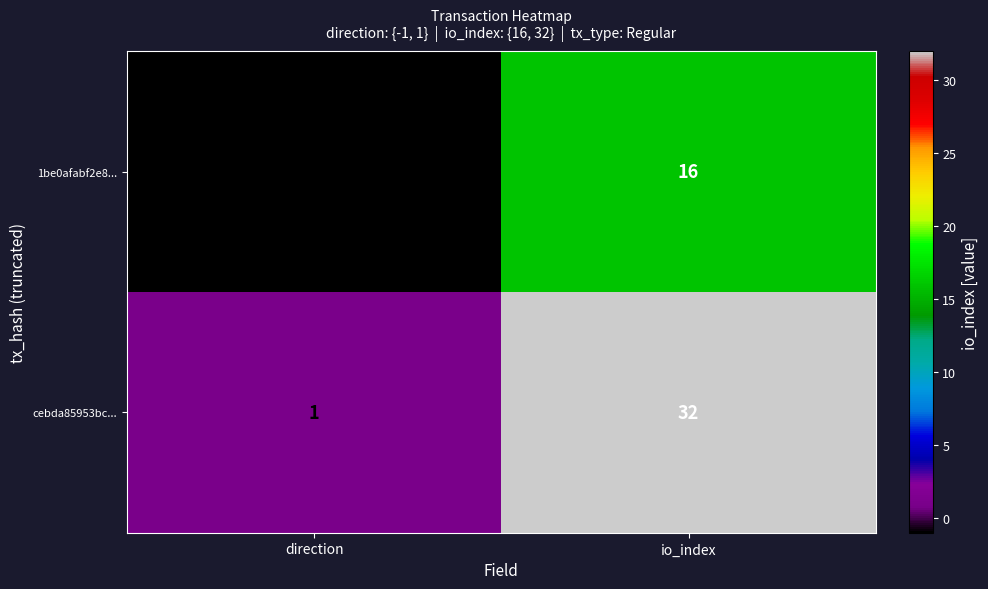

Rank the series by their average value, from lowest to highest.

1be0afabf2e8..., cebda85953bc...